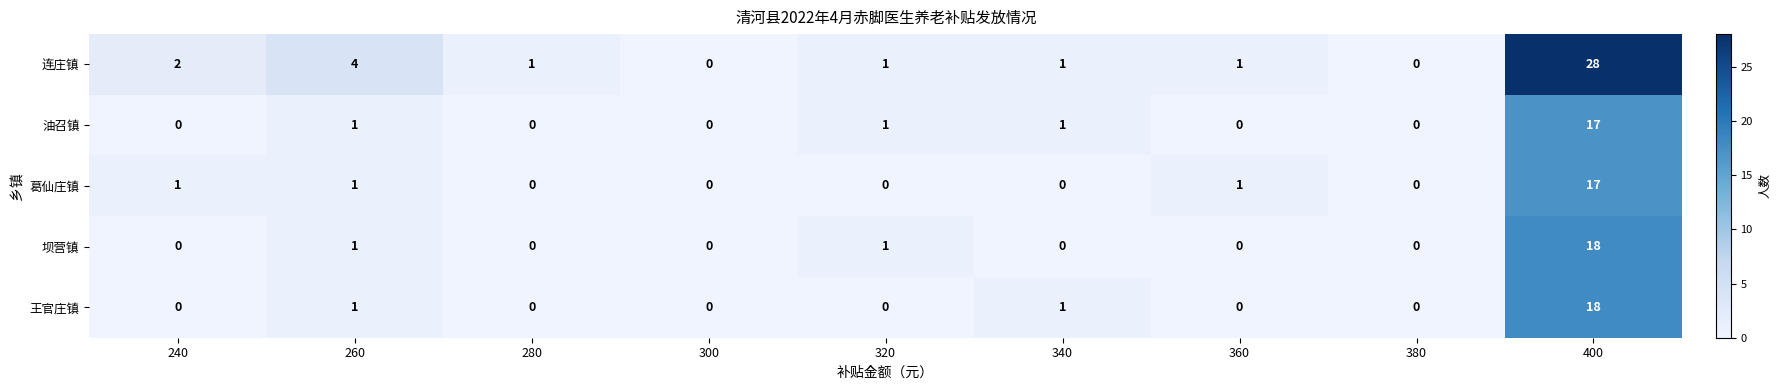

What is the total value across all series at 320?

3